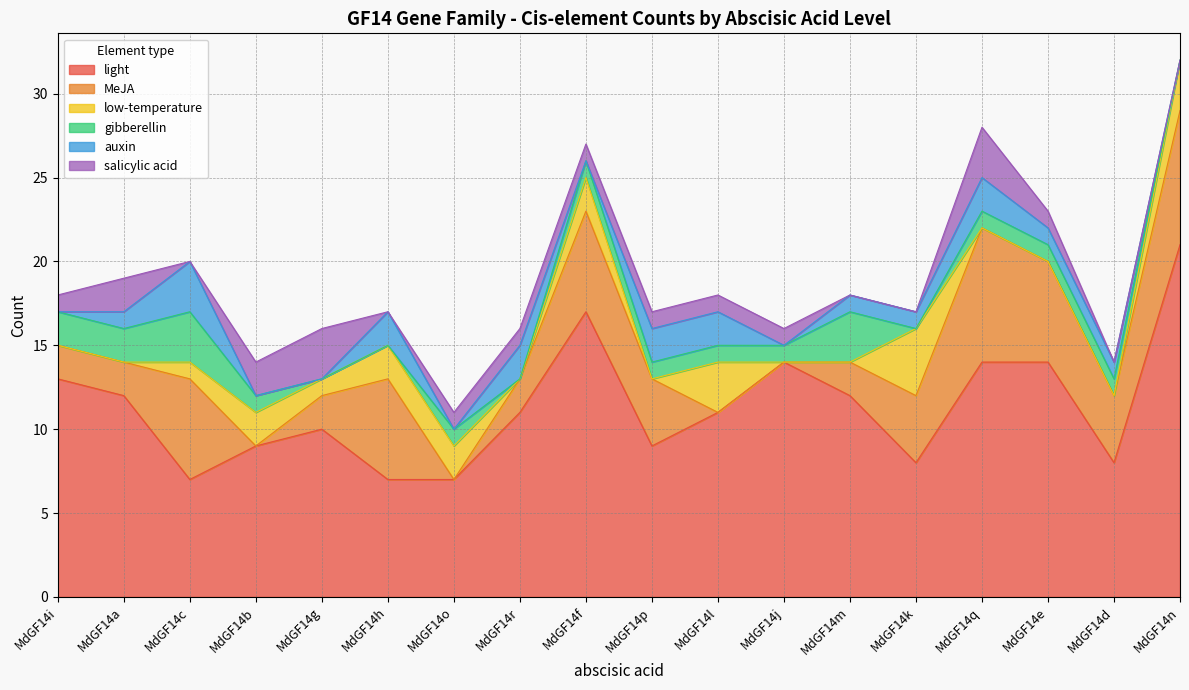

Rank the series at MdGF14p from lowest to highest value.

low-temperature, gibberellin, salicylic acid, auxin, MeJA, light